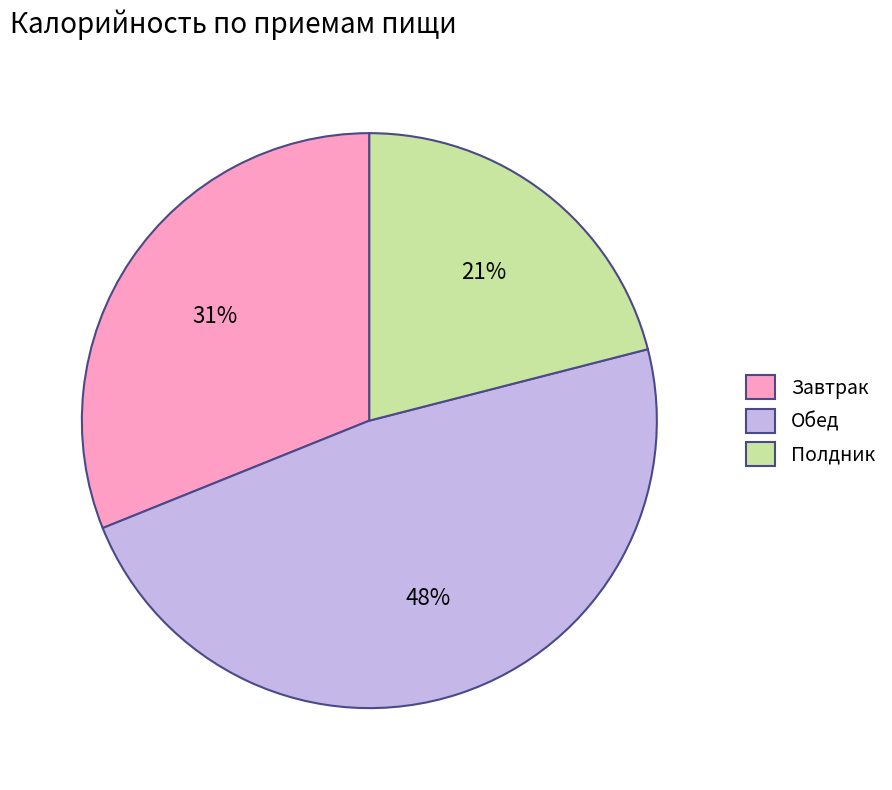

Is the sum of Полдник and Завтрак greater than half?

Yes